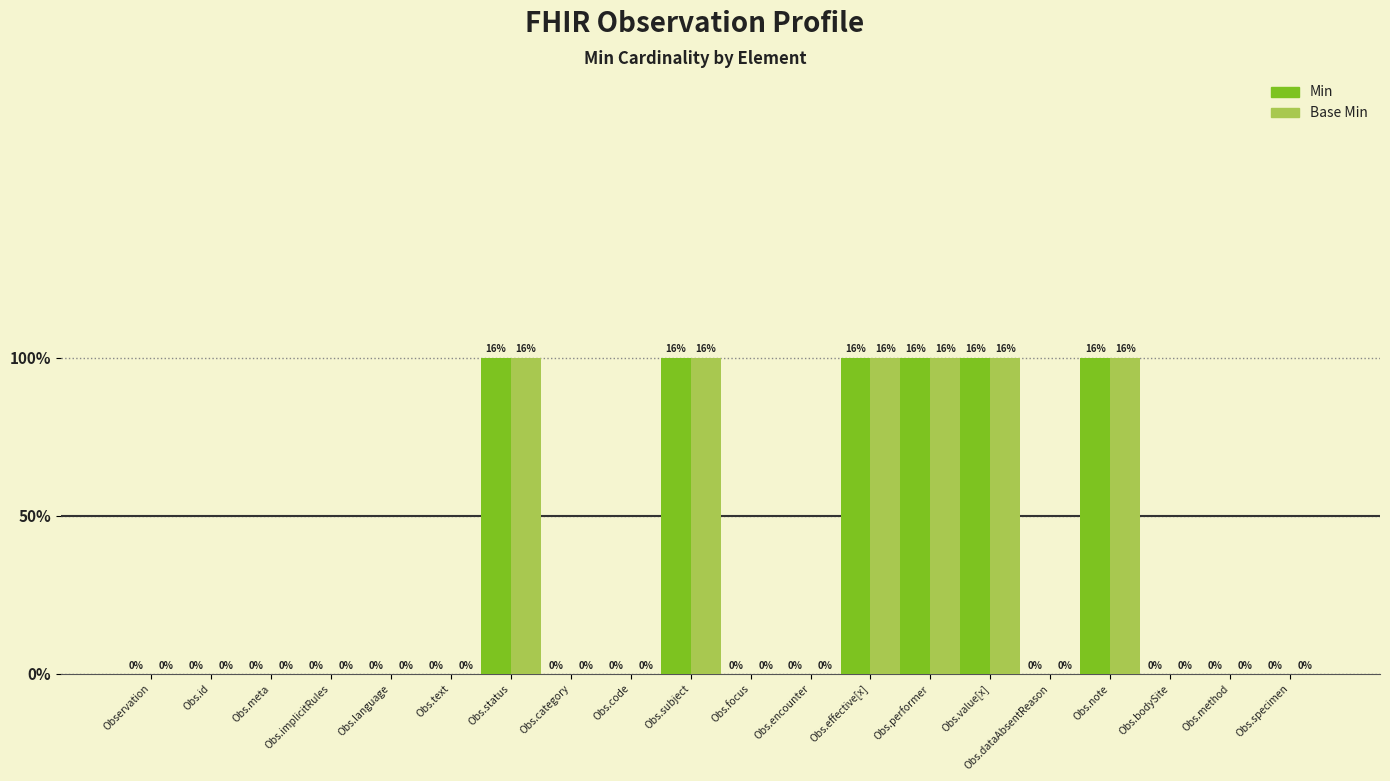

Which series changed the most between Obs.implicitRules and Obs.subject?

Min